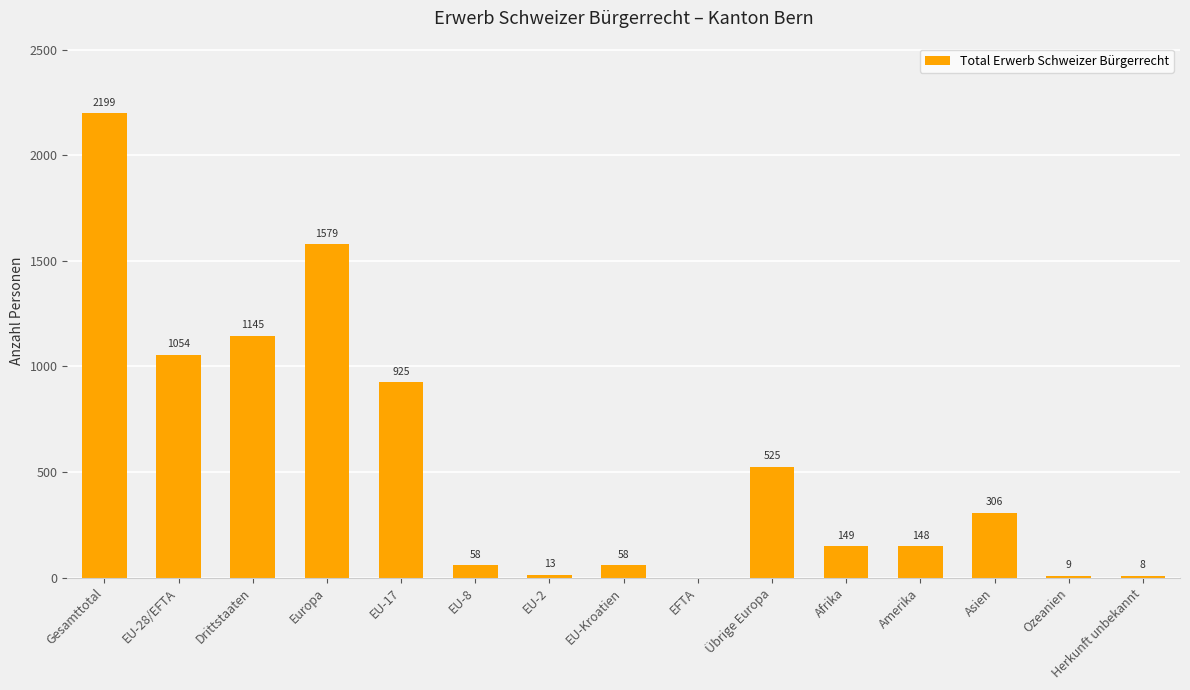

Where is the data nearest to the value 1099?

EU-28/EFTA